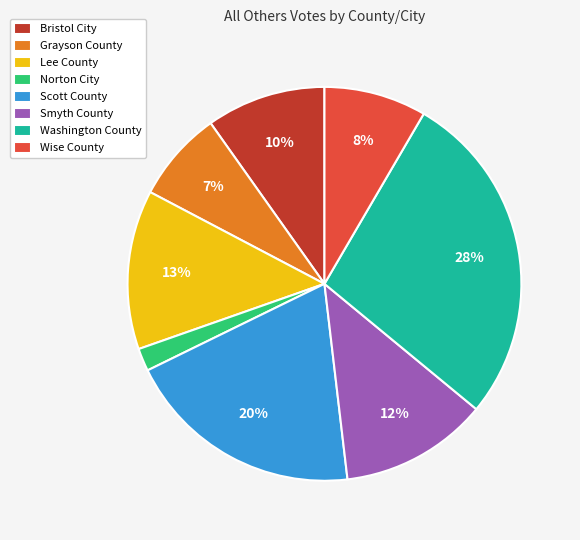

Which category has the smallest portion of the pie?

Norton City